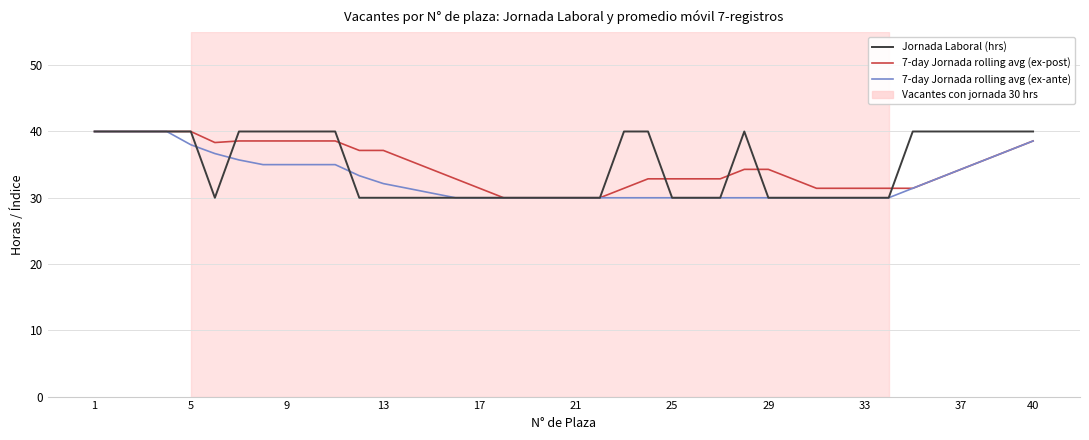

How many lines are shown in the chart?

3